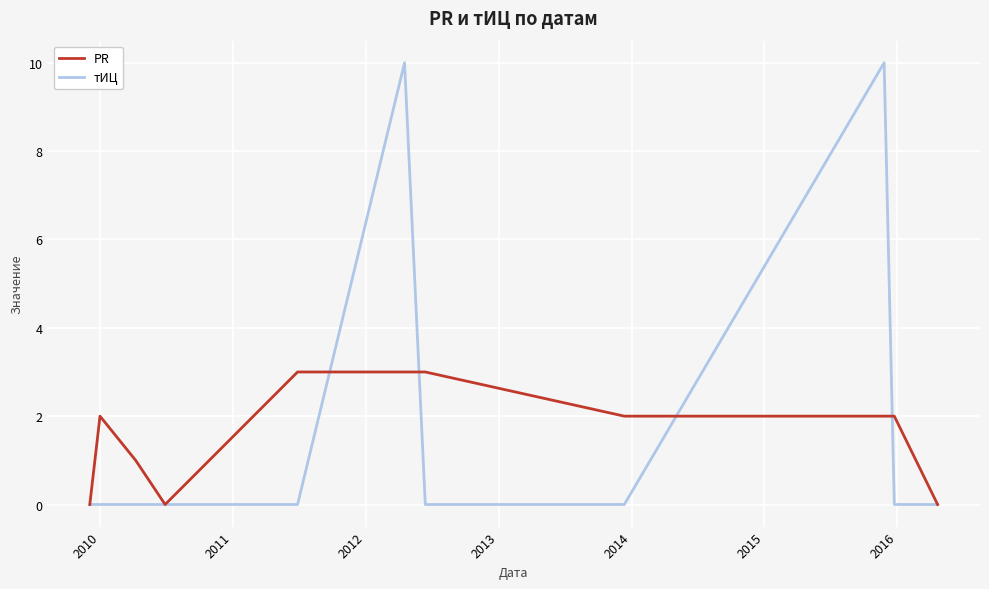

Which series has the largest range (max minus min)?

тИЦ